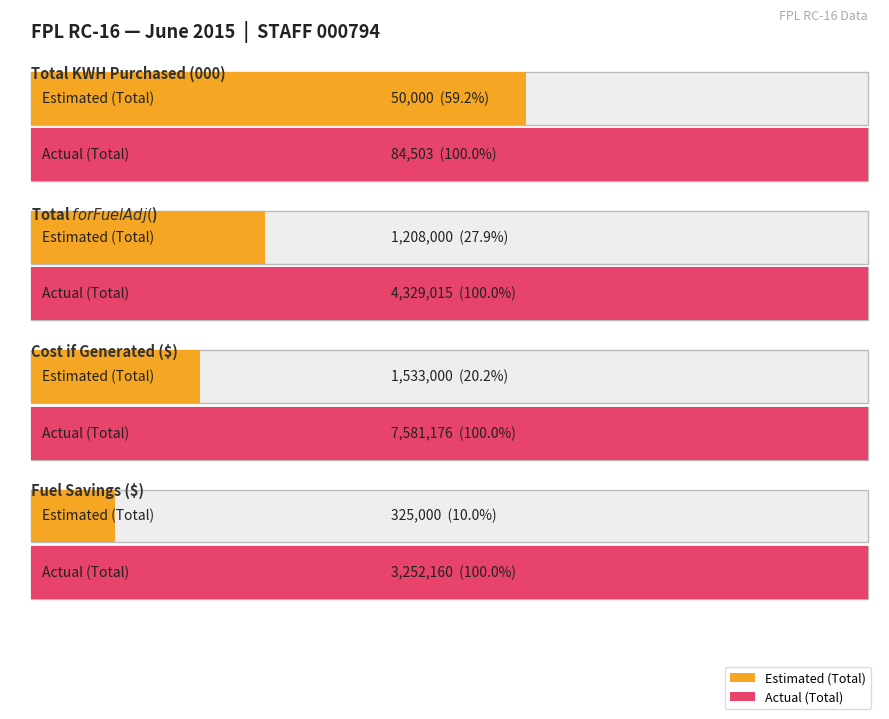

Reading left to right, extract all data points from this chart.

Total KWH Purchased (000): 50000.0	84503.0
Total $ for Fuel Adj: 1208000.0	4329015.4
Cost if Generated ($): 1533000.0	7581175.7
Fuel Savings ($): 325000.0	3252160.2